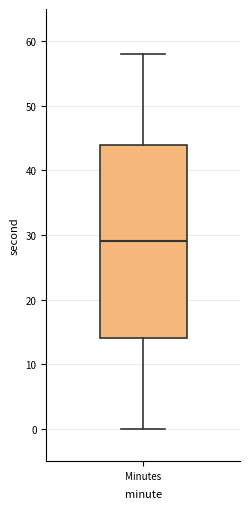

Transcribe this box plot: give where the median line is, the range the box spans, and where the two whiskers end, as read against the y-axis. The values are not printed on the chart, so give them approximately, as read against the axis.

median 29, box 14 to 44, whiskers 0 to 58